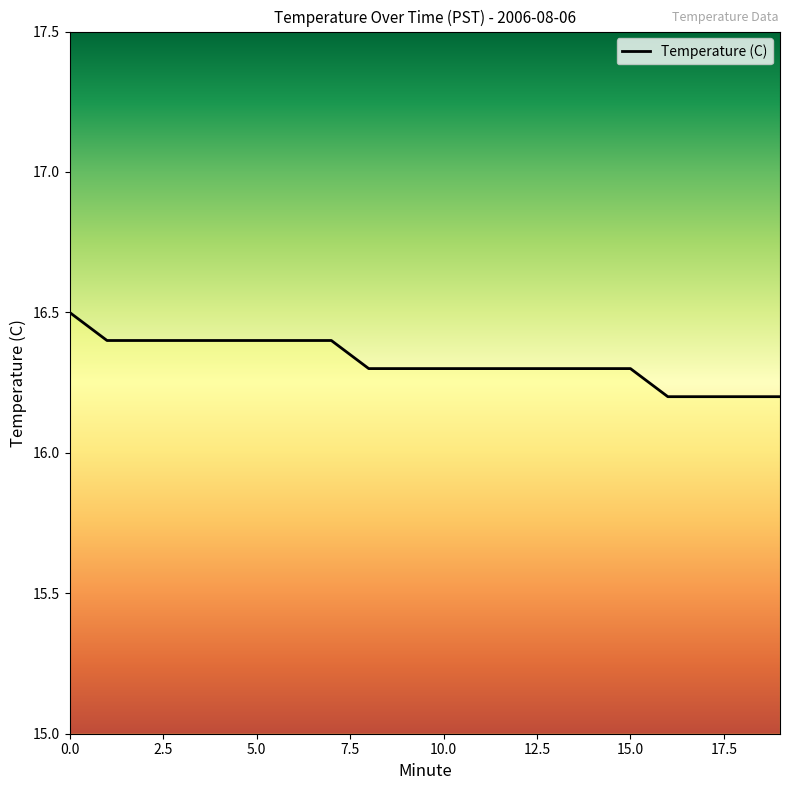

True or false: the data has more than 2 interior local peaks.

False